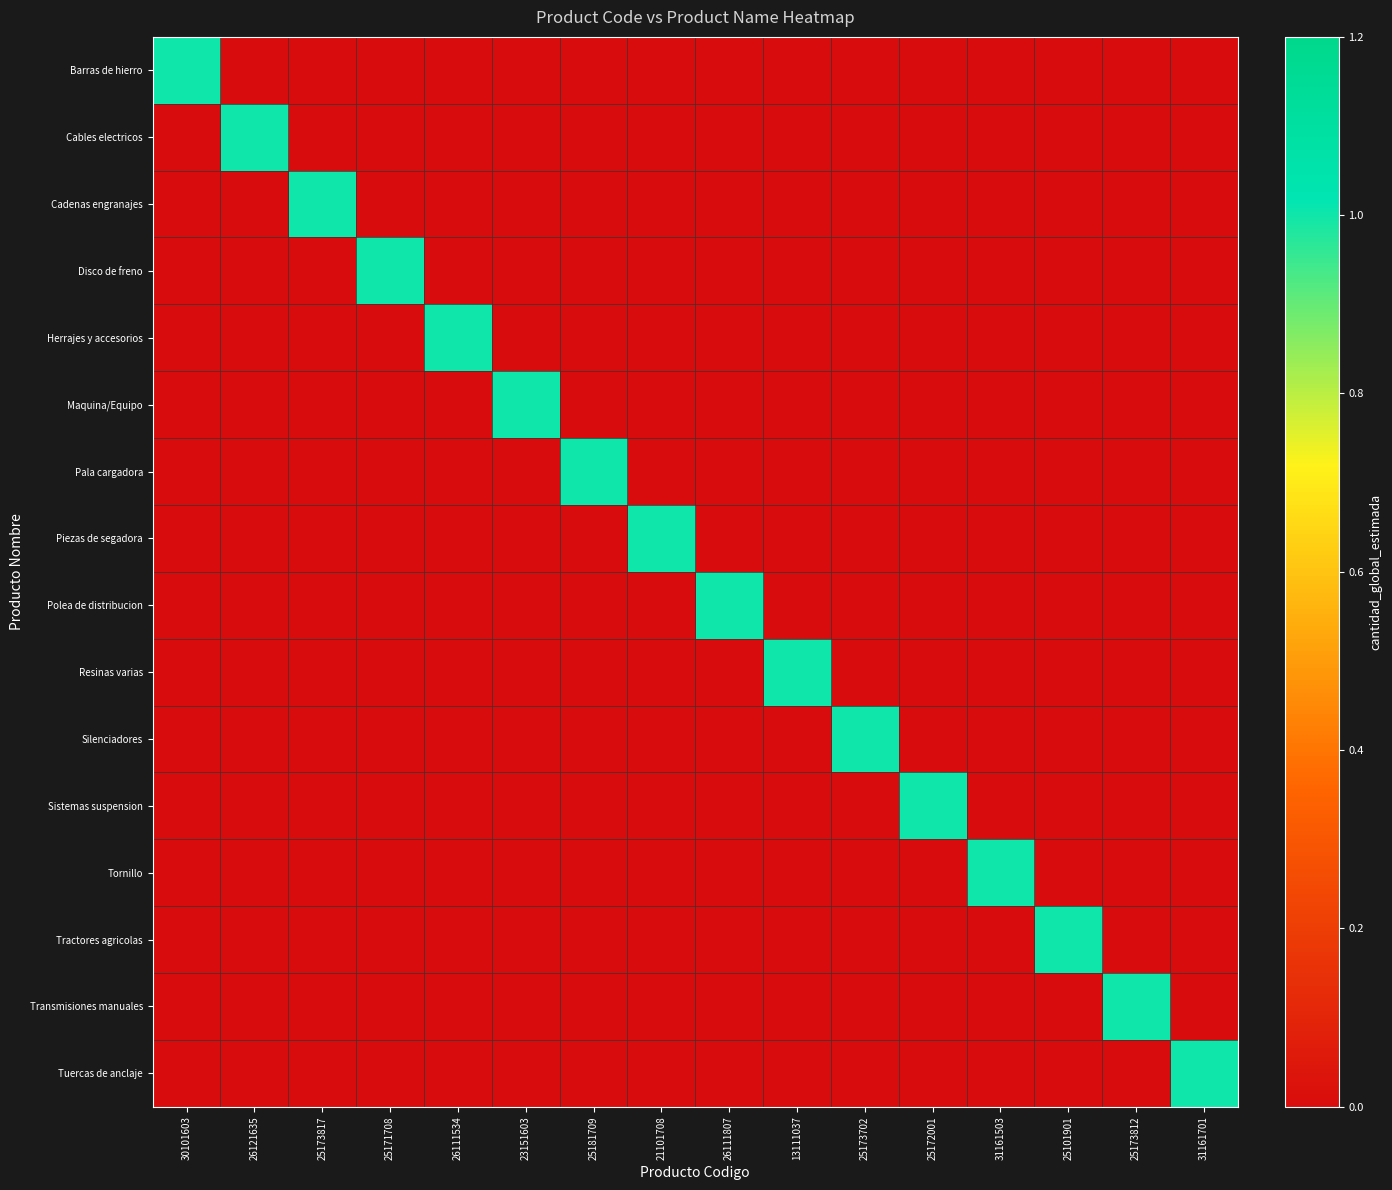

Between 30101603 and 23151603, which series saw the biggest shift?

Barras de hierro